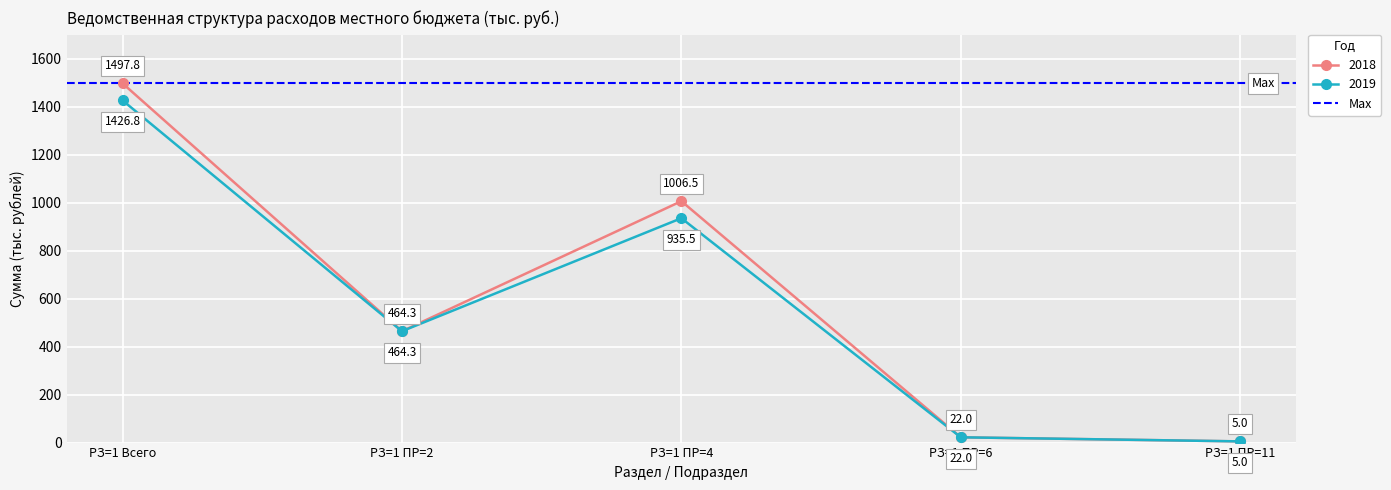

How many distinct data groups are displayed?

2